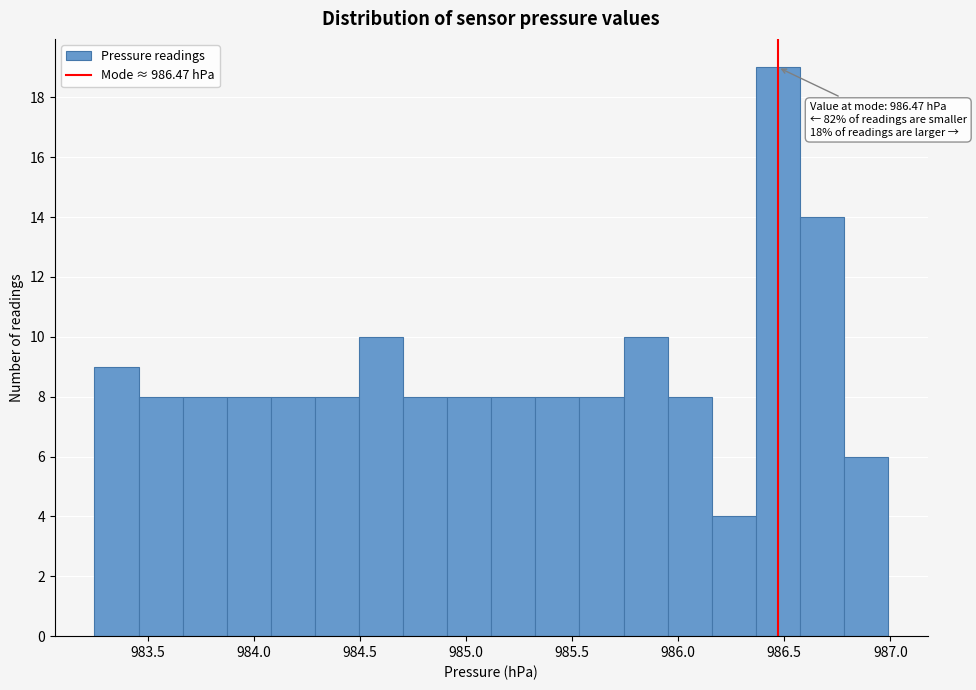

Over which range of the x-axis is the bar tallest?

986.35 to 986.55